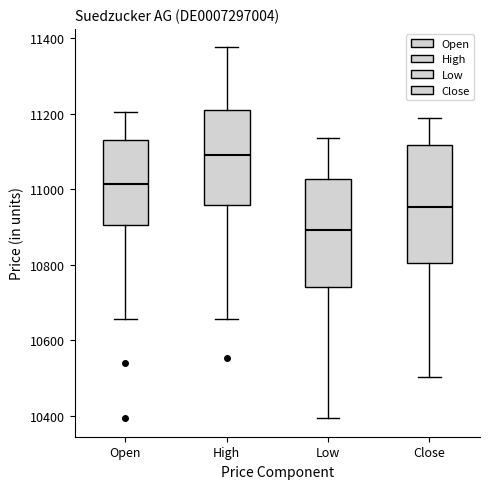

Which box has the highest median line?

High